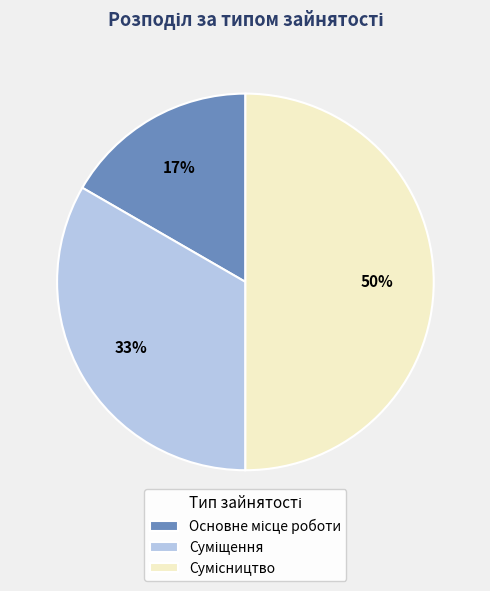

To the nearest percent, what is the average slice percentage?

33%